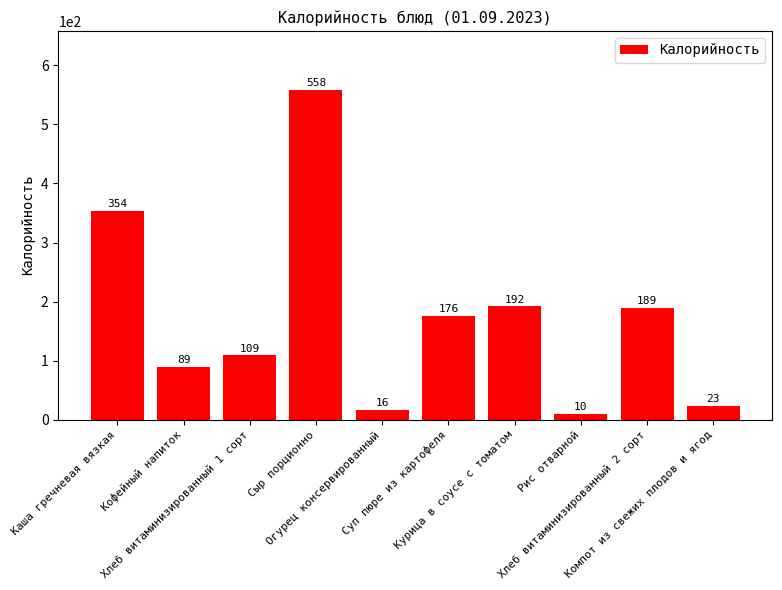

Rank the categories by value from lowest to highest.

Рис отварной, Огурец консервированный, Компот из свежих плодов и ягод, Кофейный напиток, Хлеб витаминизированный 1 сорт, Суп пюре из картофеля, Хлеб витаминизированный 2 сорт, Курица в соусе с томатом, Каша гречневая вязкая, Сыр порционно